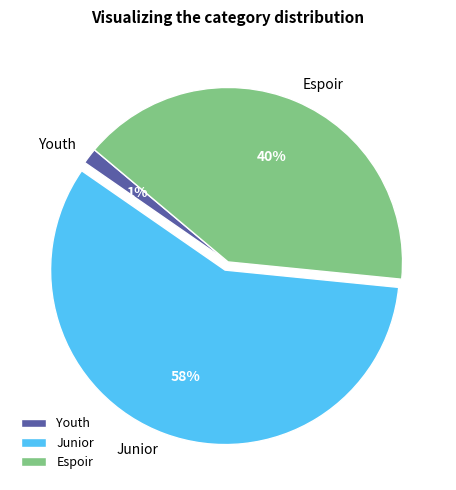

Which category has the biggest portion of the pie?

Junior